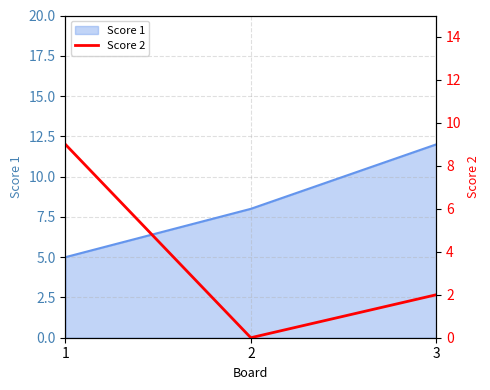

How many values are between 0 and 9?

3